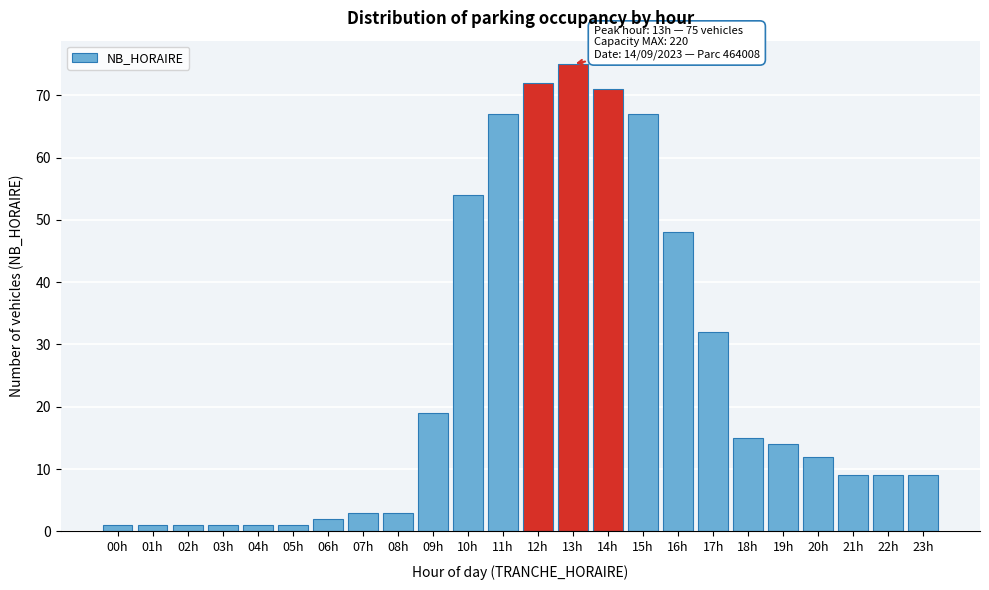

Reading left to right, transcribe all the data shown in this chart.

00h=1	01h=1	02h=1	03h=1	04h=1	05h=1	06h=2	07h=3	08h=3	09h=19	10h=54	11h=67	12h=72	13h=75	14h=71	15h=67	16h=48	17h=32	18h=15	19h=14	20h=12	21h=9	22h=9	23h=9